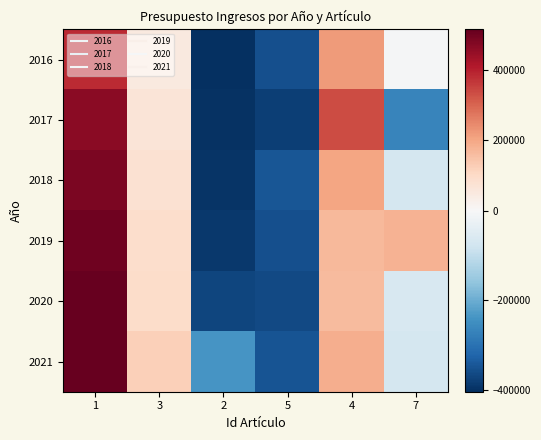

Reading right to left, list all the values displayed in this chart.

2016: 7=-5824.8	4=220277.3	5=-353322.7	2=-403122.7	3=48997.3	1=382547.3
2017: 7=-264922.7	4=335633.5	5=-380122.7	2=-397122.7	3=66977.3	1=462931.2
2018: 7=-71435.9	4=204277.4	5=-346222.7	2=-395122.7	3=79227.3	1=482877.3
2019: 7=177723.2	4=165477.3	5=-355022.7	2=-390122.7	3=92077.3	1=500877.3
2020: 7=-65023.8	4=164317.3	5=-363172.7	2=-370122.7	3=95277.3	1=513877.3
2021: 7=-69901.8	4=186957.3	5=-348972.7	2=-236751.9	3=122103.0	1=513877.3